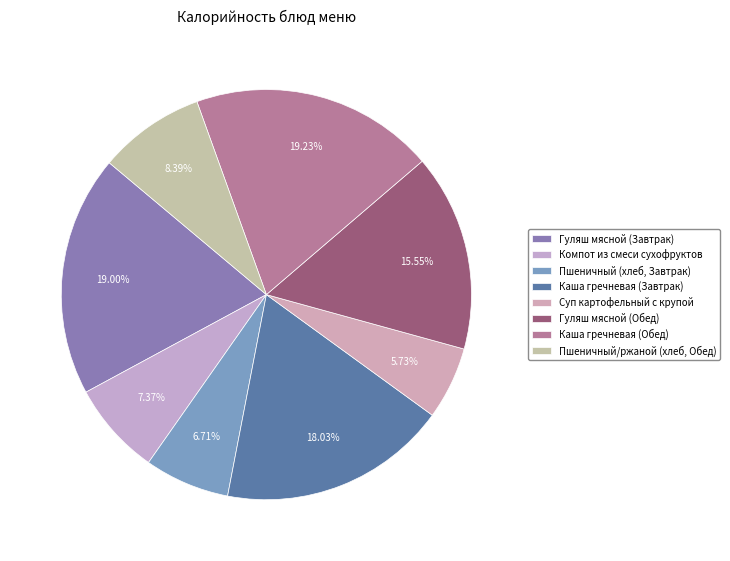

How many segments does this pie chart have?

8